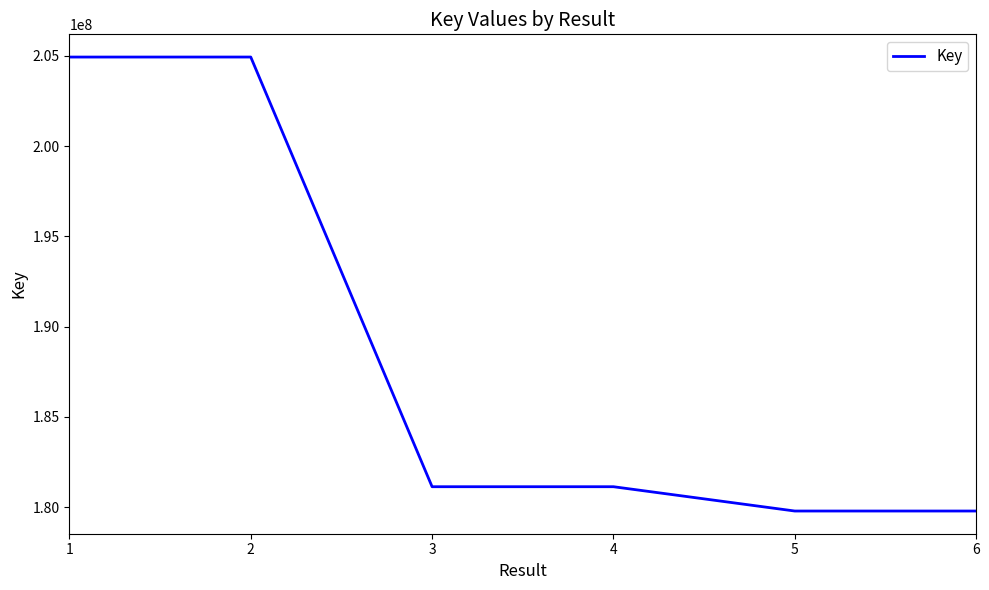

What is the difference between the values at 1 and 3?

23797534